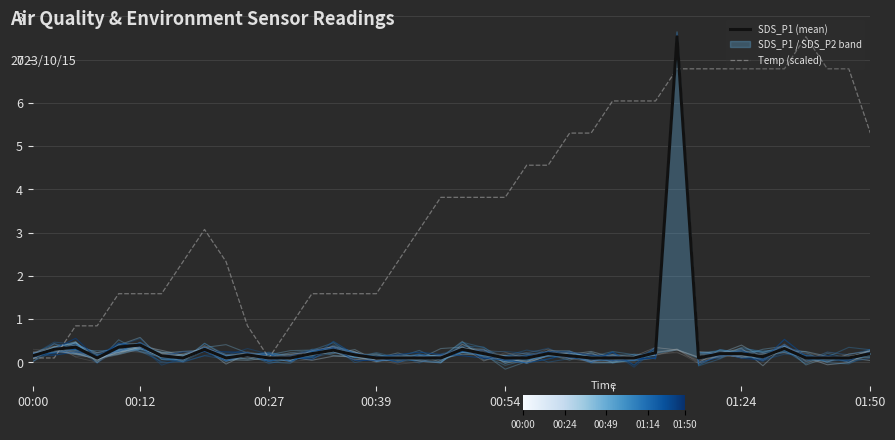

At 12, list the series in order from largest to smallest.

Temp (scaled), SDS_P1 (mean)